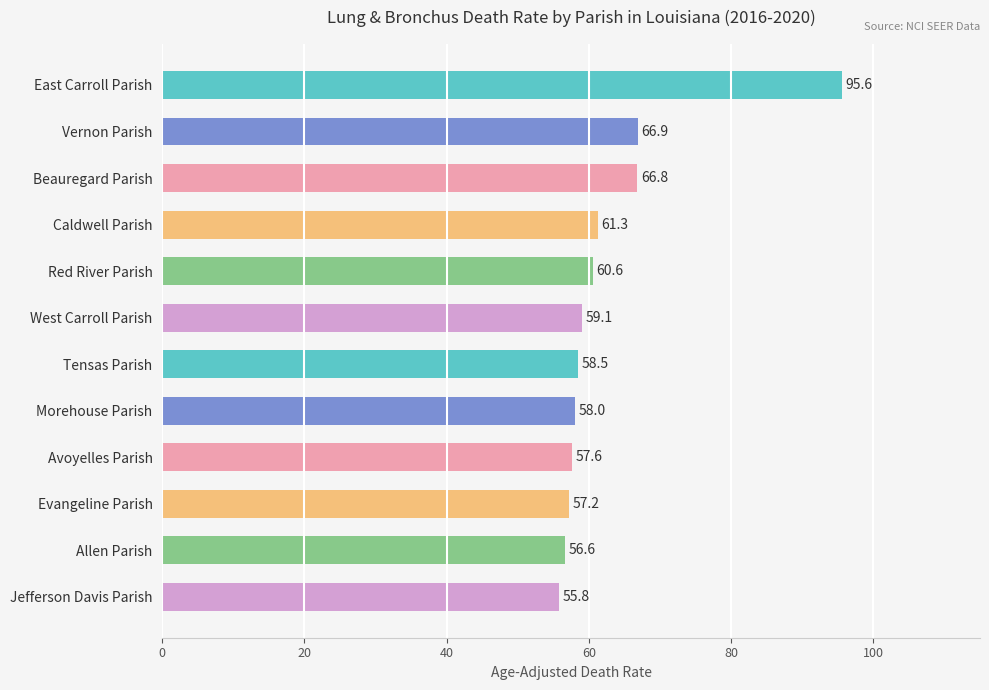

What is the greatest value displayed?

95.6